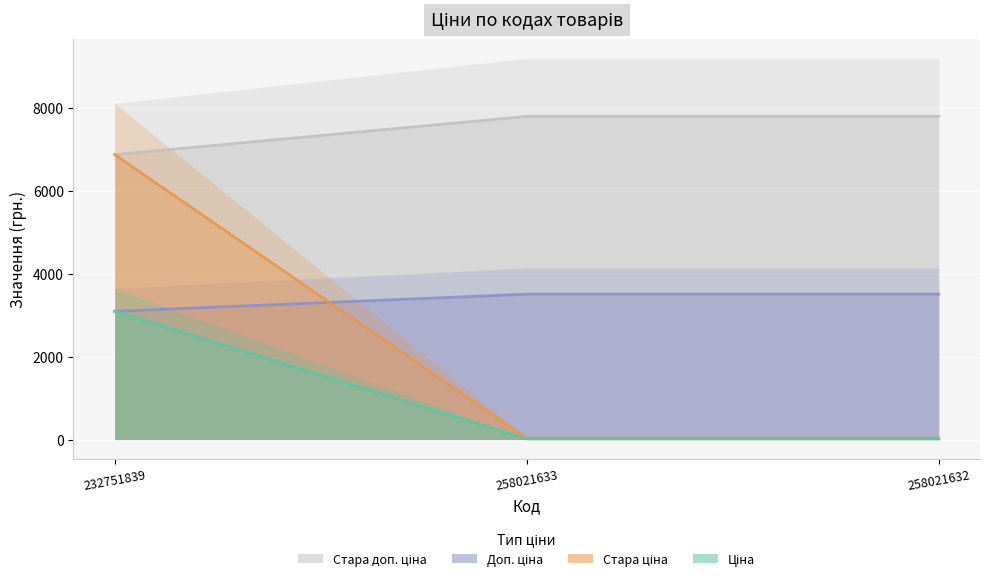

What is the maximum value shown in the chart?

7791.8